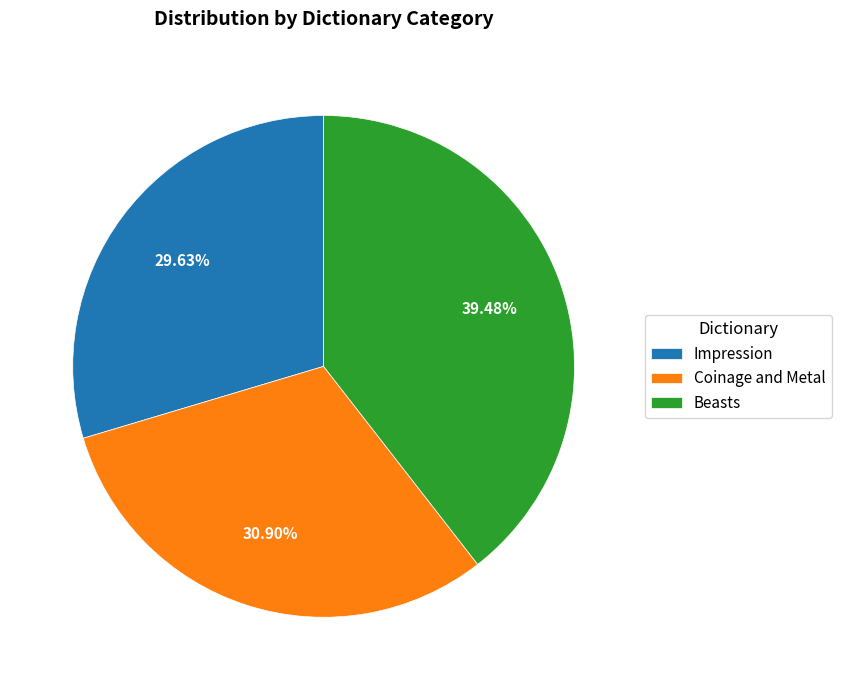

Between Coinage and Metal and Beasts, which is larger?

Beasts